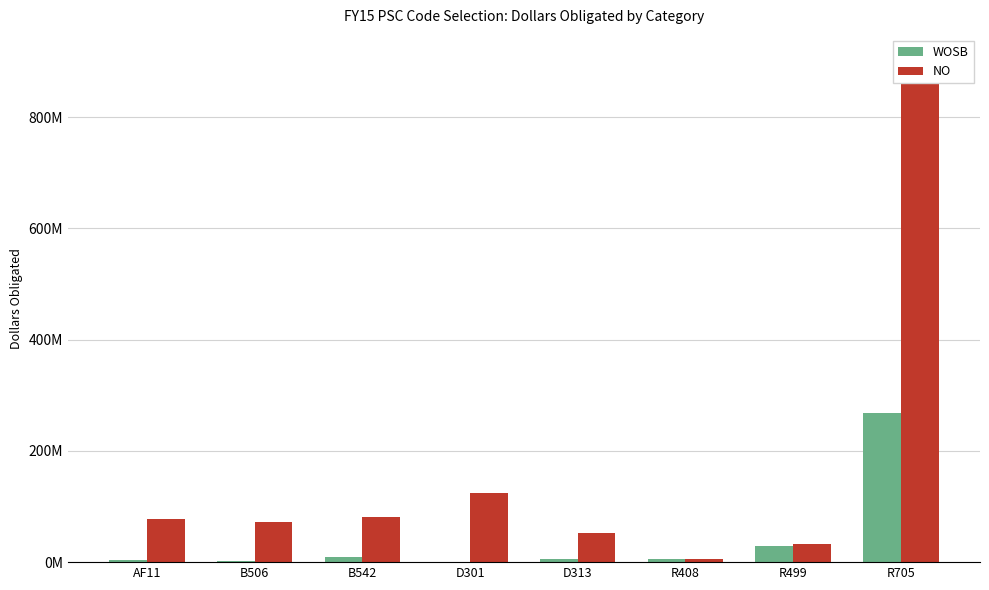

What is the average value of the NO series?

168885751.4